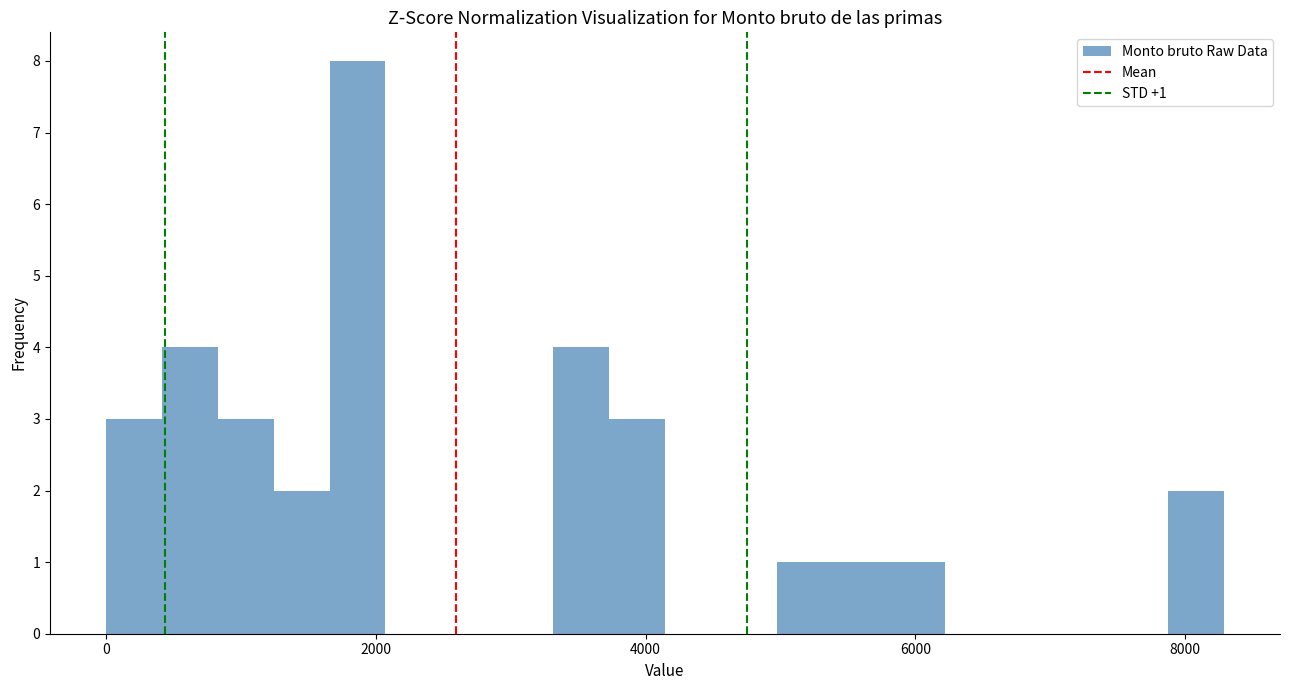

Read against the x-axis, roughly where is the centre of the tallest bar?

1800